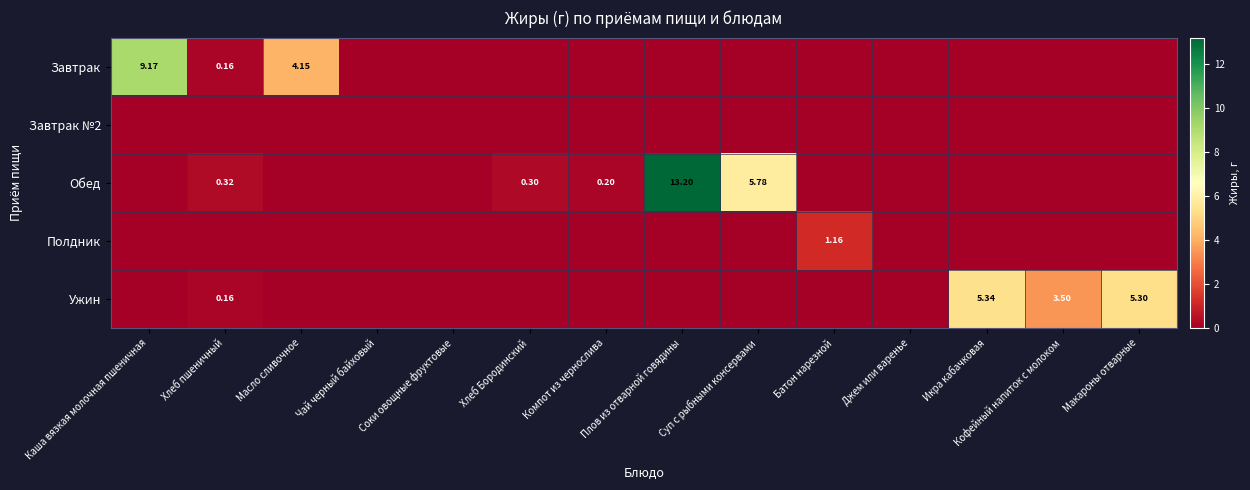

At how many categories does at least one series exceed 9?

2